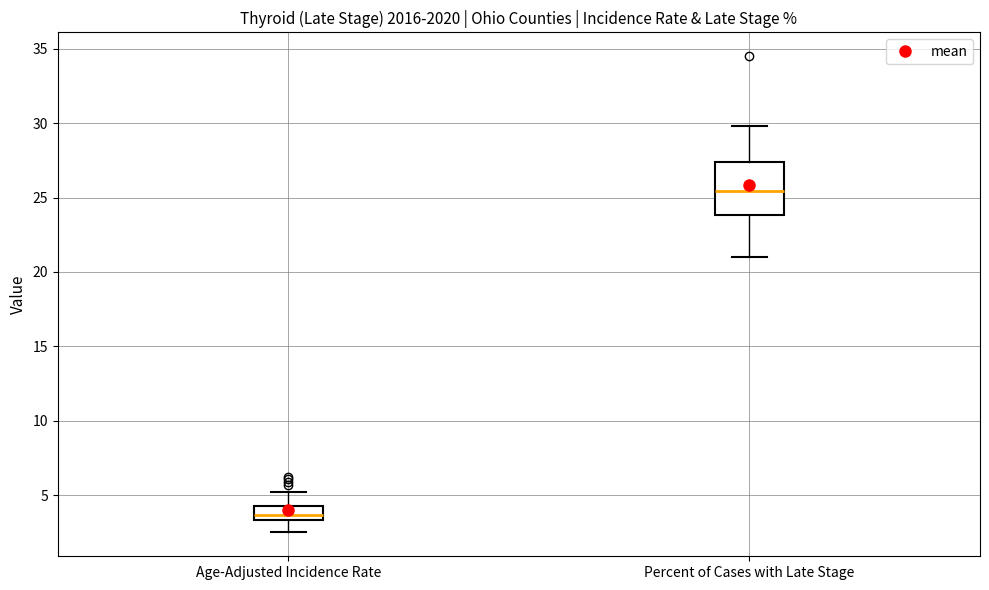

Where is the upper edge of the box for Age-Adjusted Incidence Rate on the y-axis? The values are not printed on the chart, so give them approximately, as read against the axis.

4.5